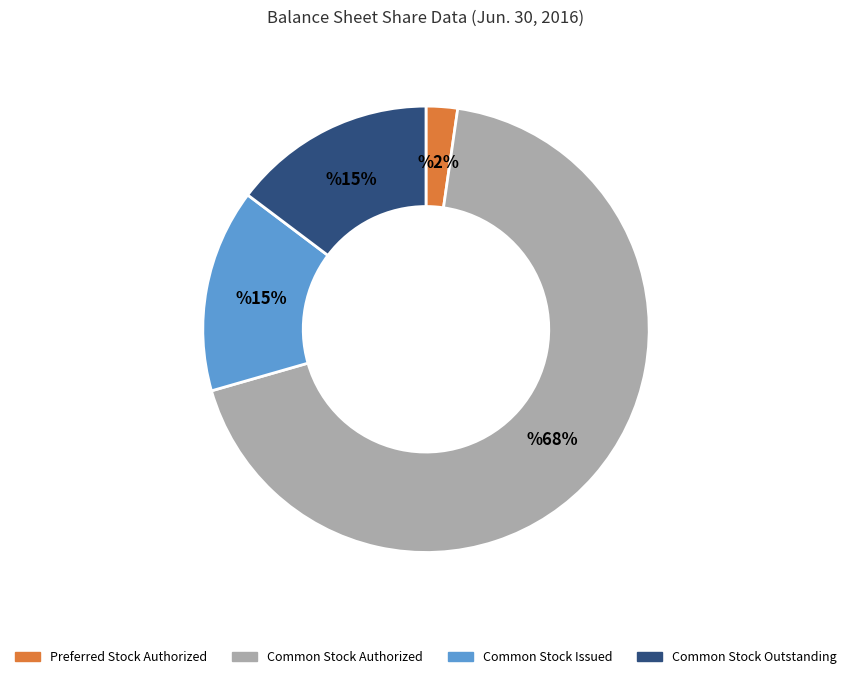

Which has a higher value, Common Stock Issued or Common Stock Authorized?

Common Stock Authorized